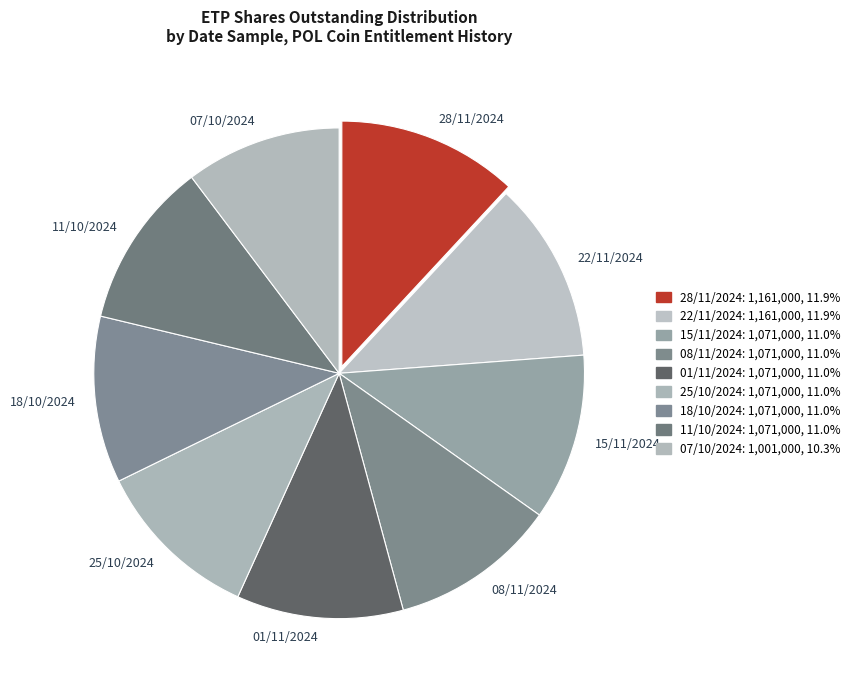

Which has a higher value, 28/11/2024 or 18/10/2024?

28/11/2024